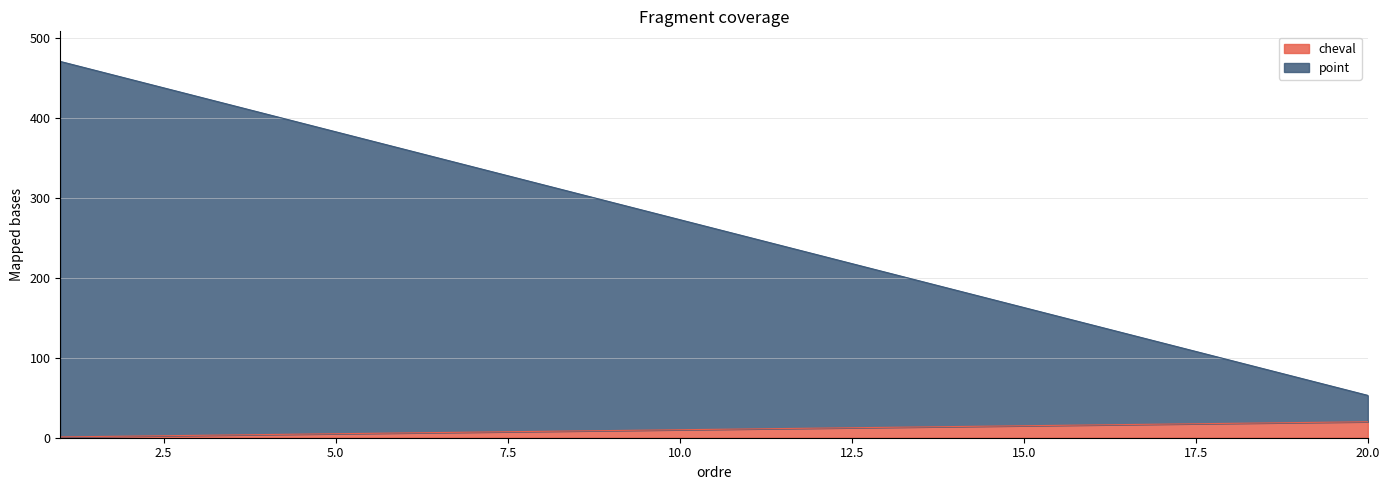

True or false: cheval and point intersect in this chart.

False